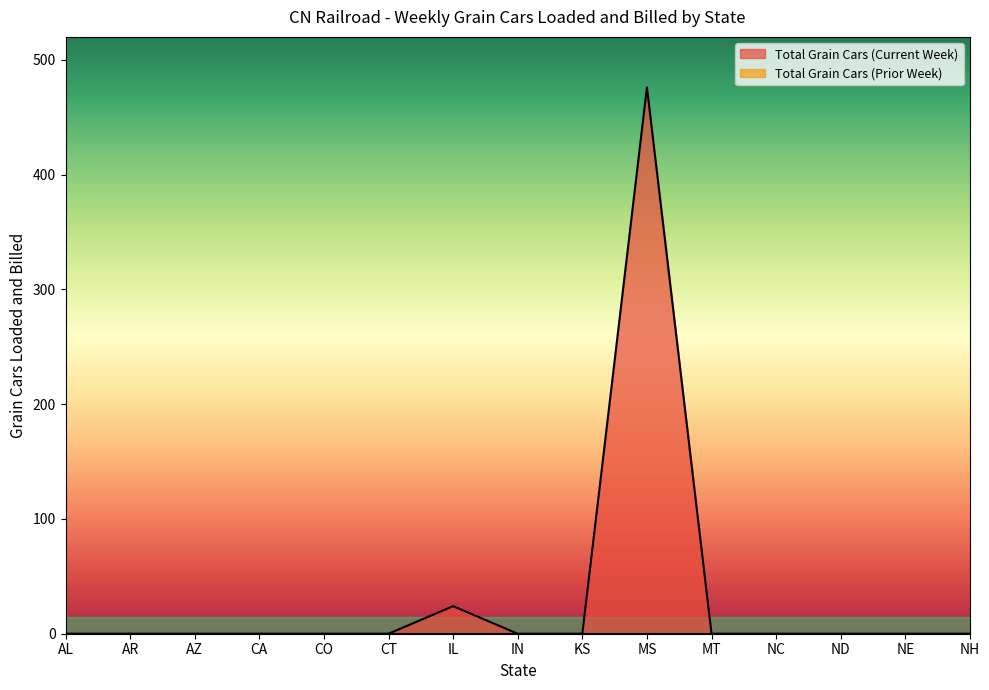

What is the difference between the maximum and second lowest values?

476